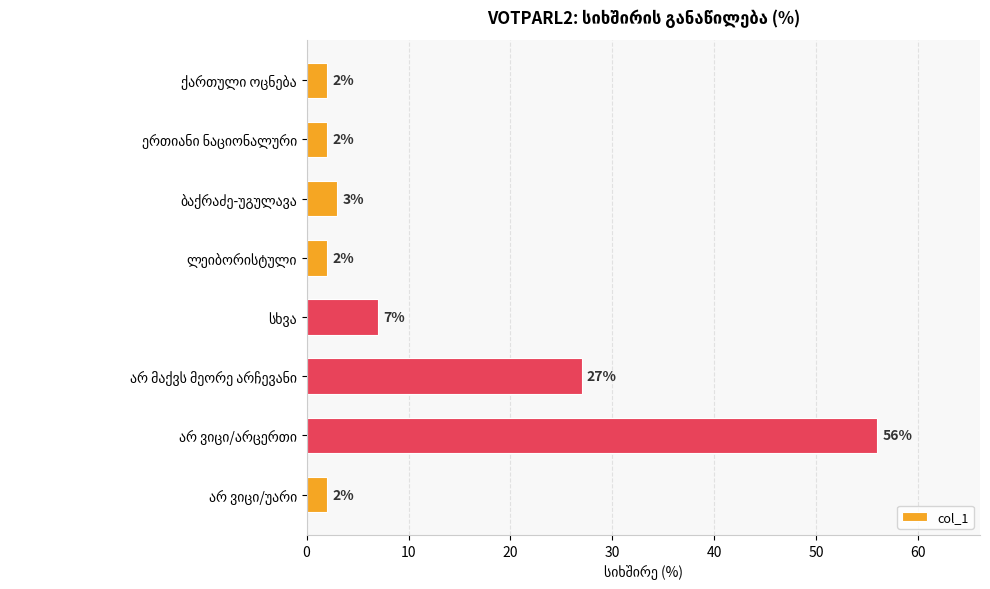

Reading top to bottom, list all the values displayed in this chart.

2	2	3	2	7	27	56	2